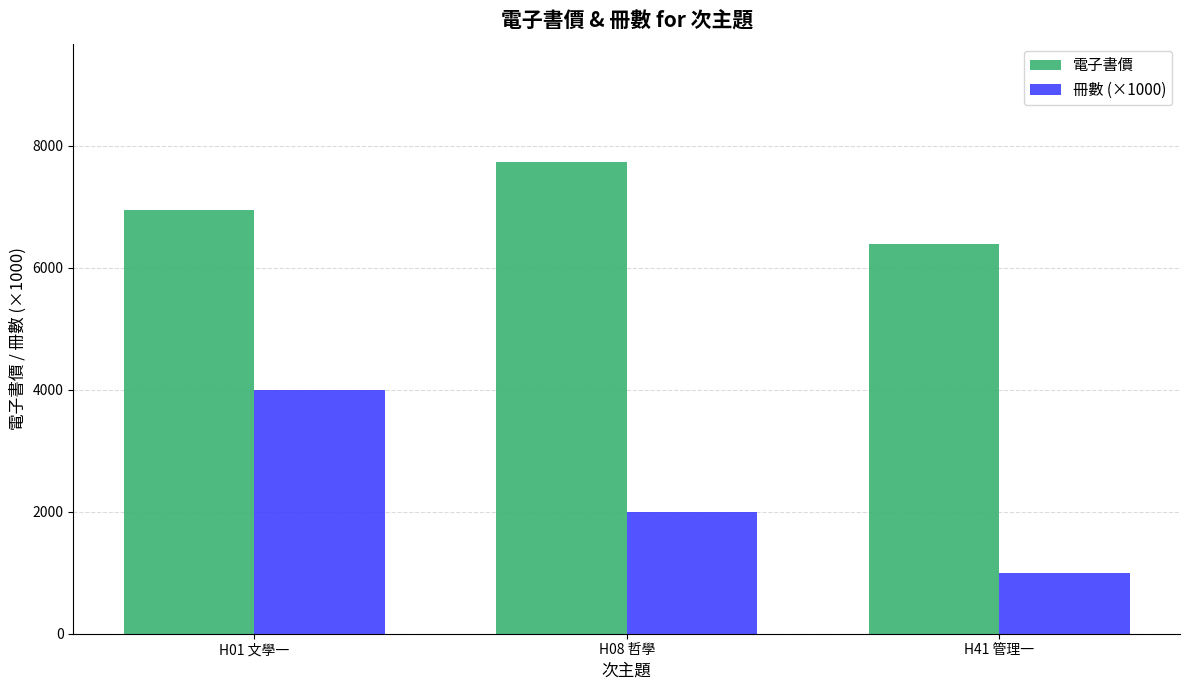

At which label does 電子書價 reach its minimum?

H41 管理一